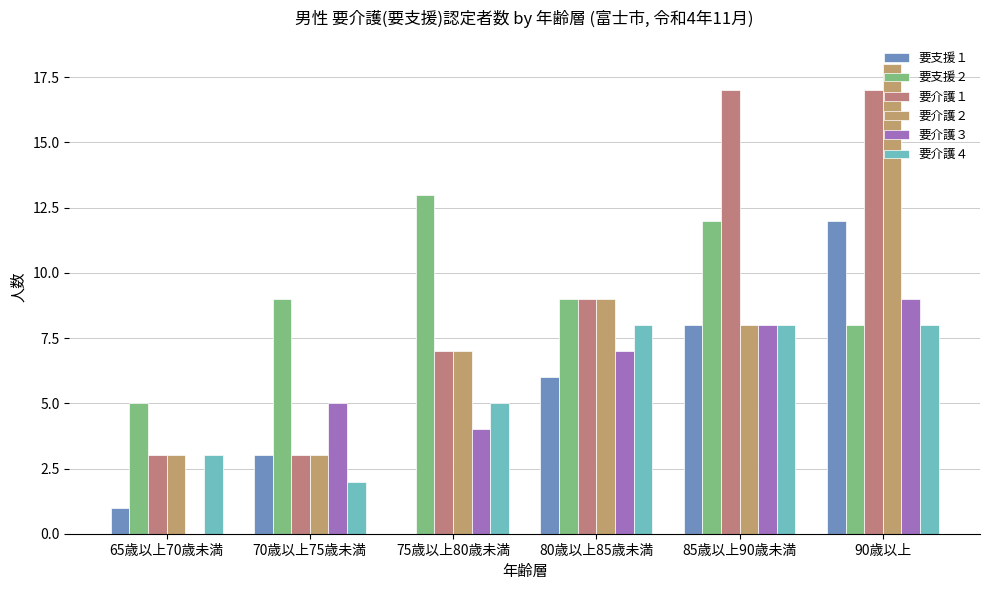

Count the number of data series in this chart.

6